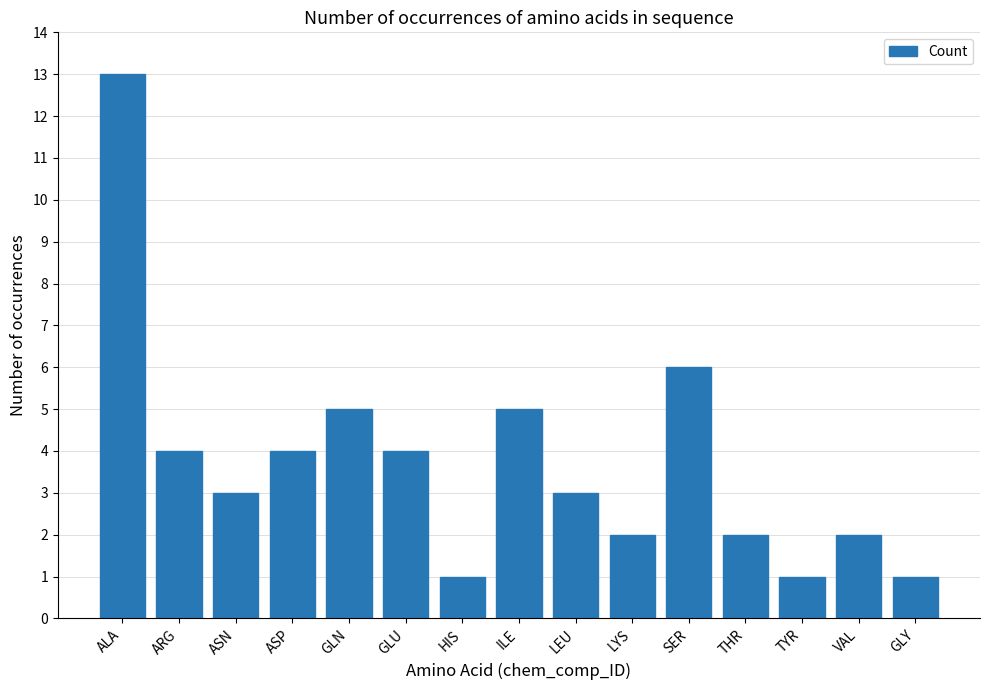

What is the change in value from GLU to GLY?

-3